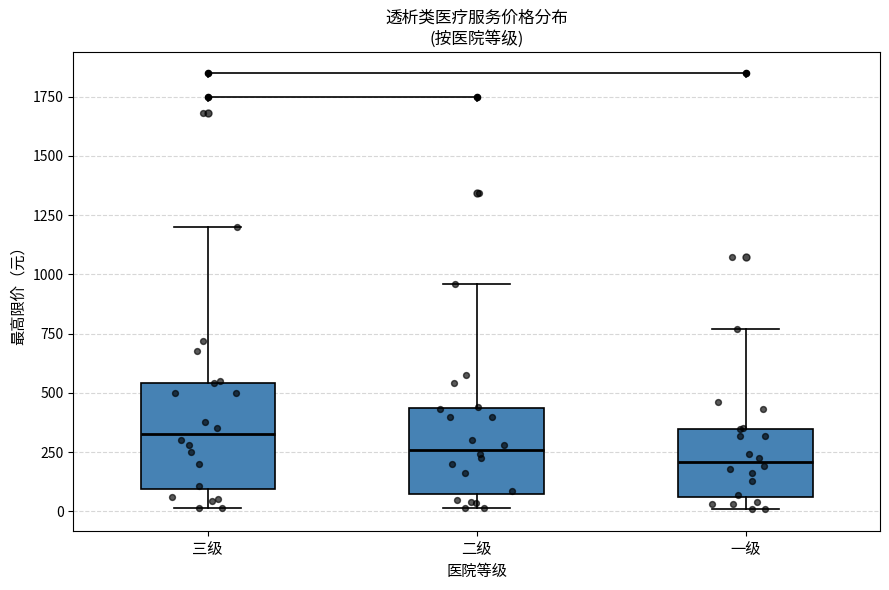

Reading left to right, transcribe this box plot: for each box, give where its median line is, the range the box spans, and where its two whiskers end, as read against the y-axis. The values are not printed on the chart, so give them approximately, as read against the axis.

三级: median 350, box 100 to 550, whiskers 0 to 1200
二级: median 250, box 100 to 450, whiskers 0 to 950
一级: median 200, box 50 to 350, whiskers 0 to 750